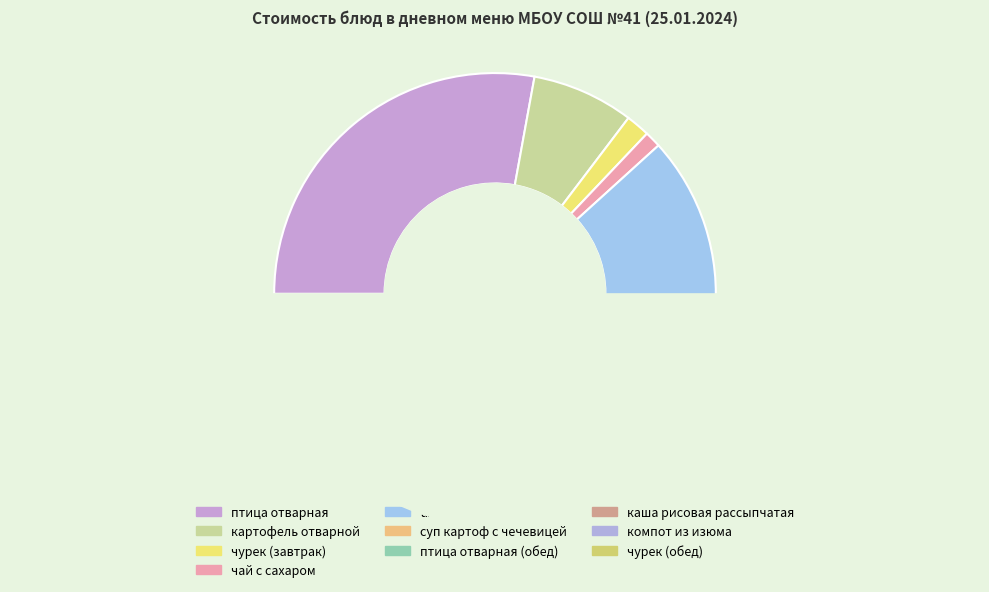

What percentage is the чурек (завтрак) slice, to the nearest percent?

2%